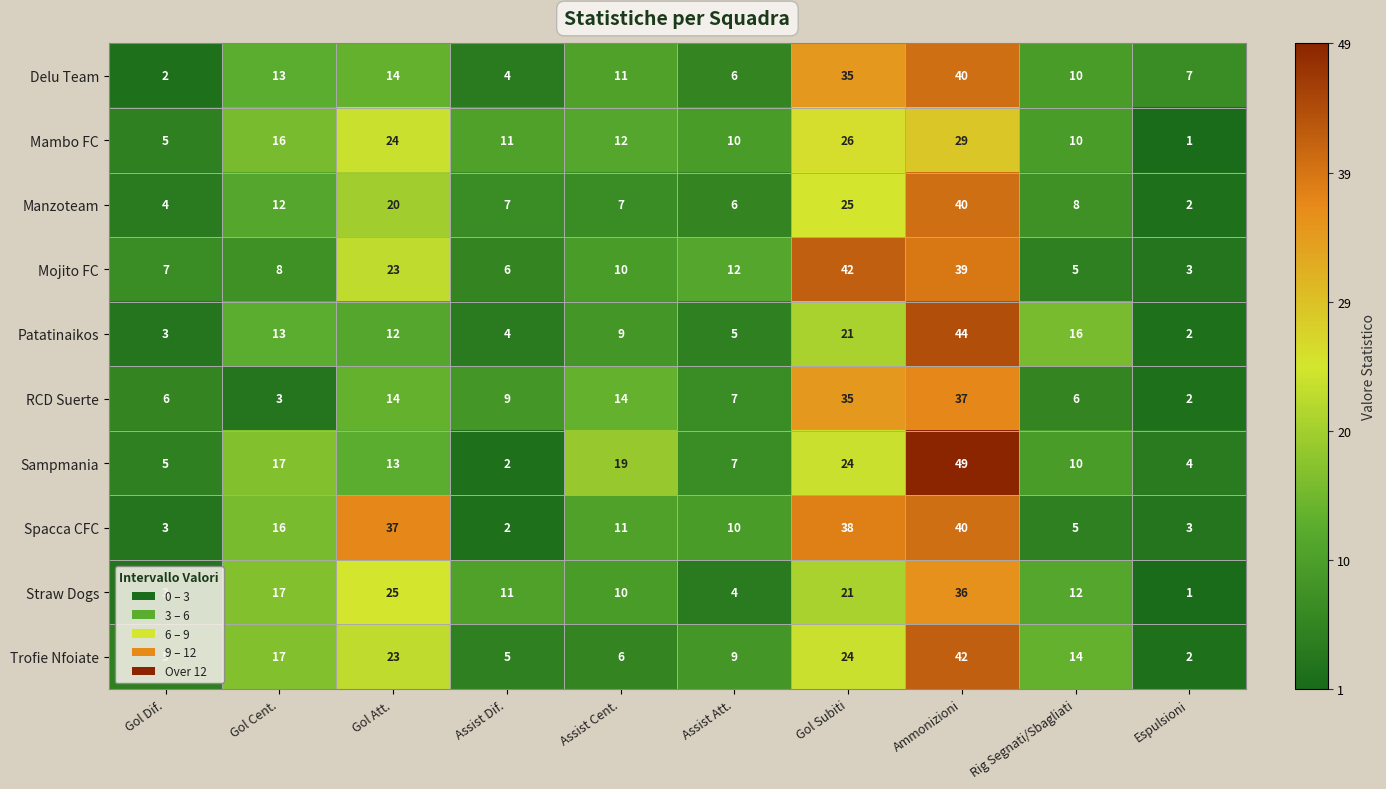

What is the difference between the maximum and second lowest values in the Patatinaikos series?

41